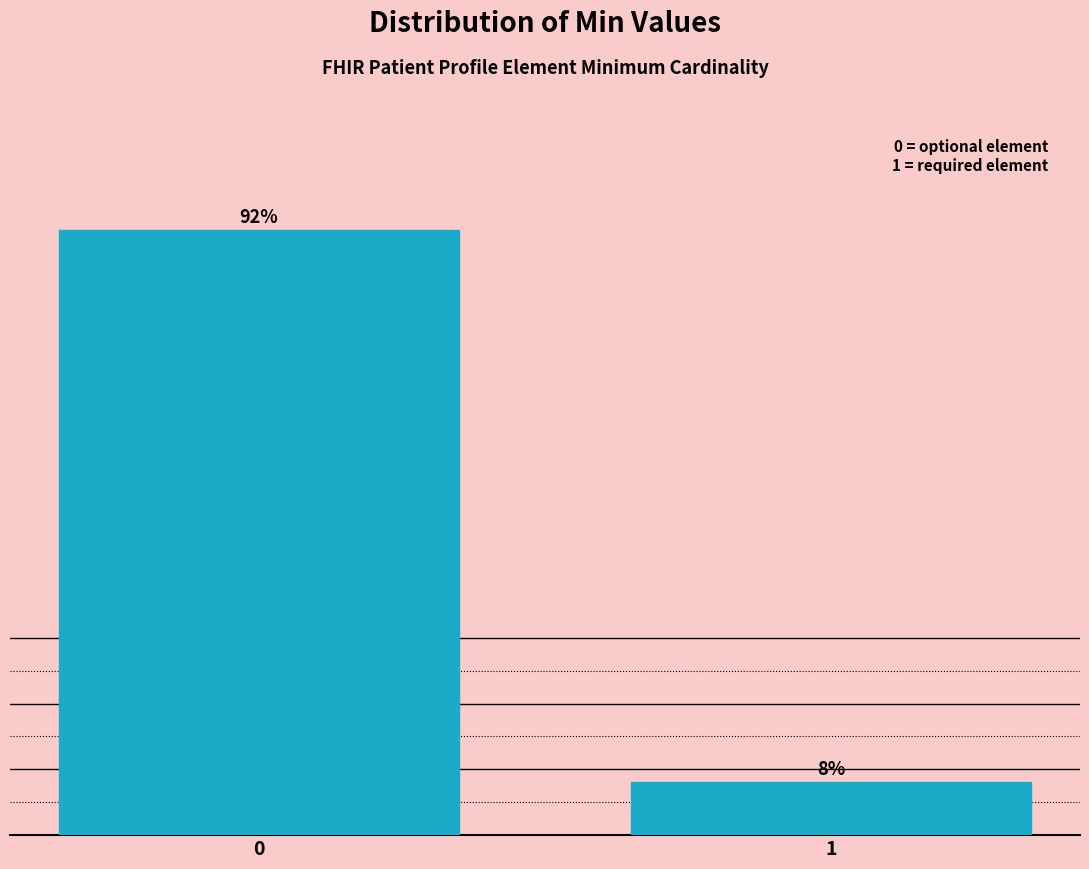

List the labels in order of value, largest first.

0, 1